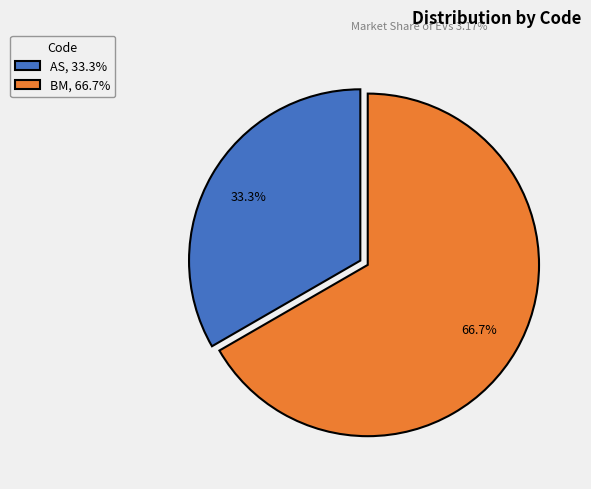

Count the number of slices in the pie.

2